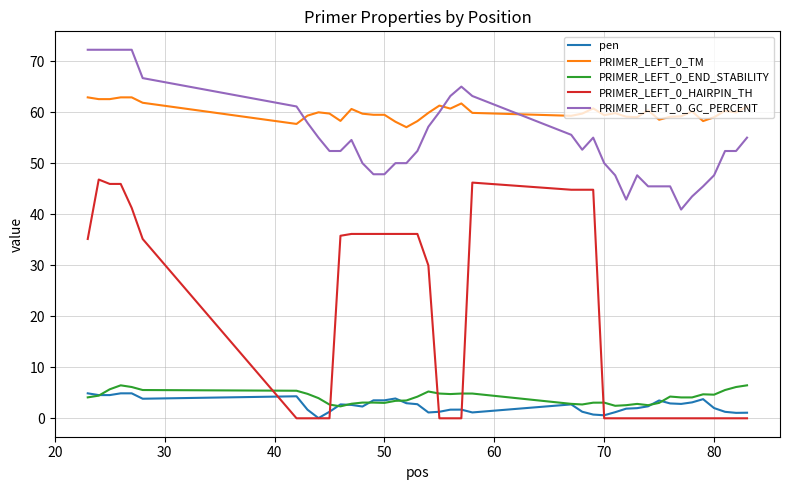

At how many categories does at least one series exceed 24?

40